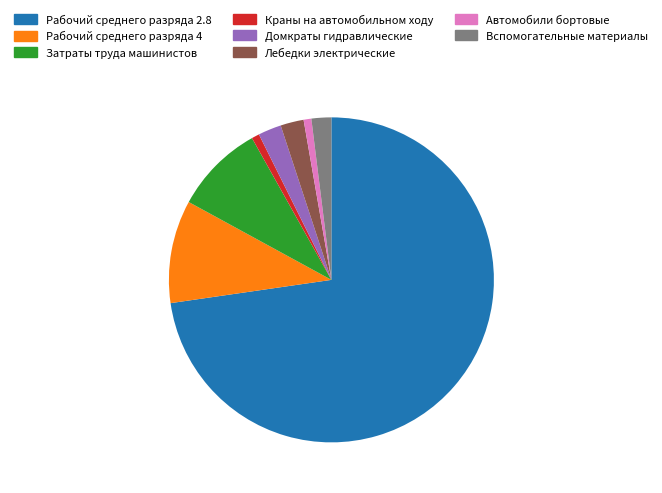

Which category has the biggest portion of the pie?

Рабочий среднего разряда 2.8